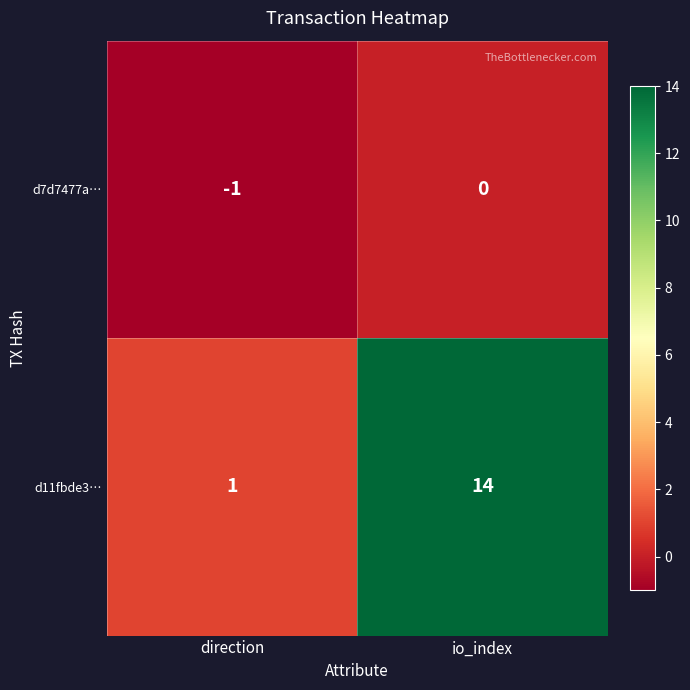

The d7d7477a… series shows 0 at io_index. True or false?

True